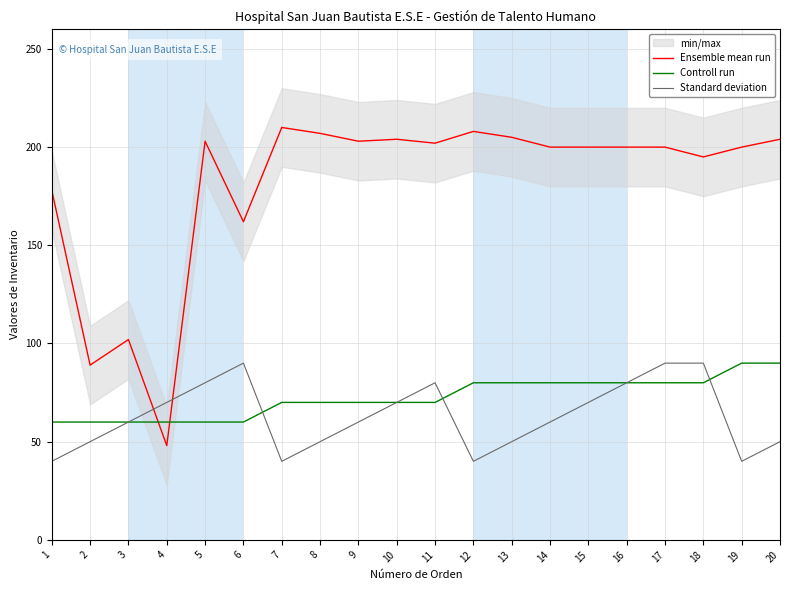

What is the sum of all Ensemble mean run values?

3620